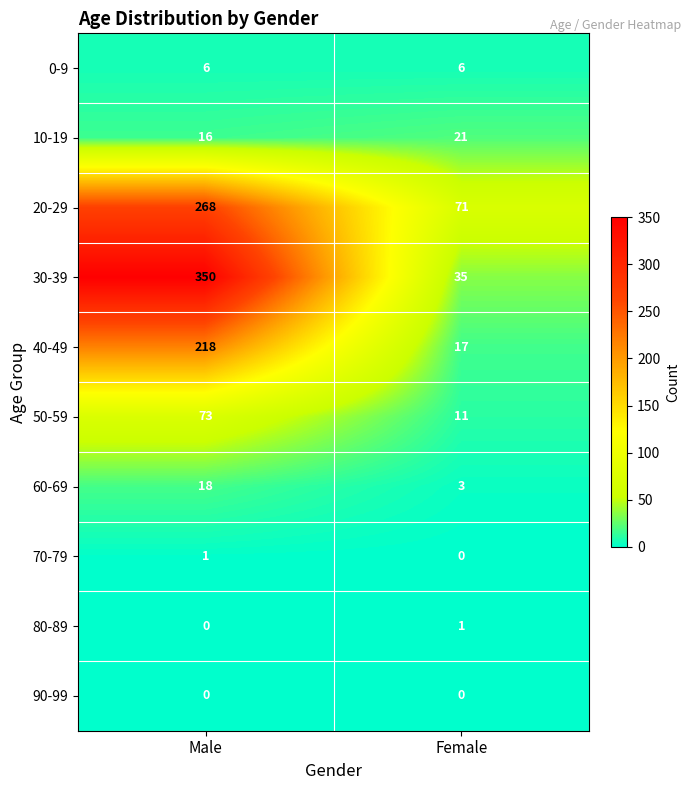

Reading left to right, list all the values displayed in this chart.

0-9: Male=6	Female=6
10-19: Male=16	Female=21
20-29: Male=268	Female=71
30-39: Male=350	Female=35
40-49: Male=218	Female=17
50-59: Male=73	Female=11
60-69: Male=18	Female=3
70-79: Male=1	Female=0
80-89: Male=0	Female=1
90-99: Male=0	Female=0